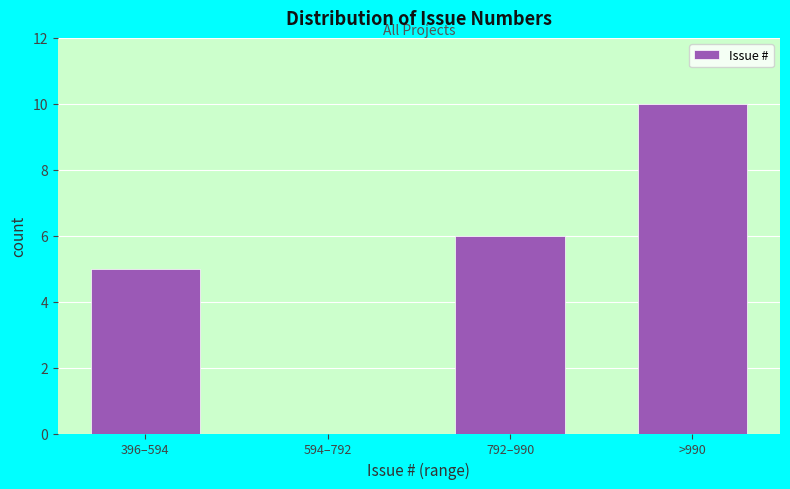

Reading left to right, extract all data points from this chart.

396–594=5	594–792=0	792–990=6	>990=10